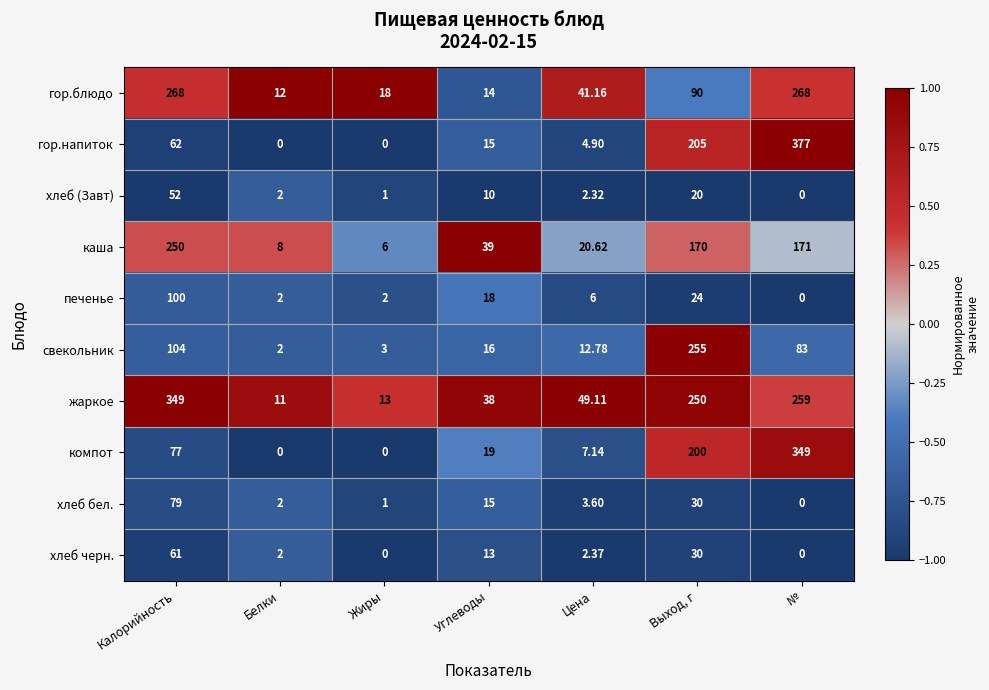

At which label is хлеб бел. closest to 39?

Выход, г